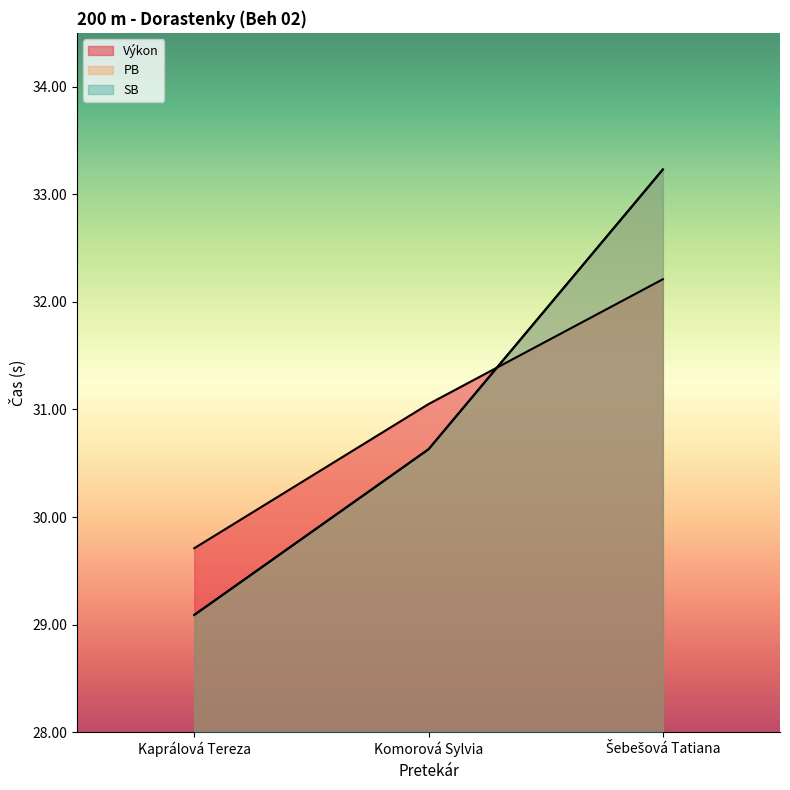

True or false: Výkon has a value of 46.4 at Kaprálová Tereza.

False